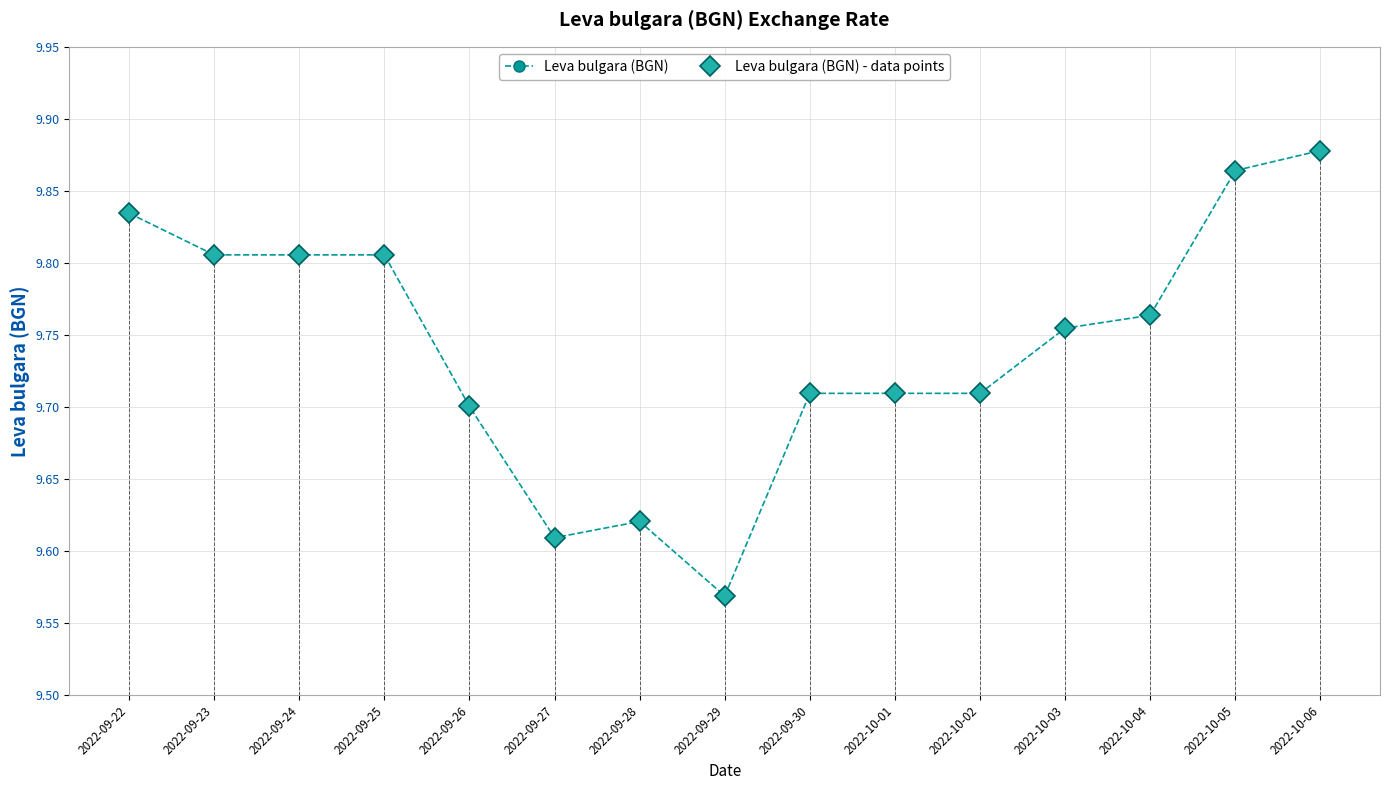

What is the difference between the Leva bulgara (BGN) - data points values at 2022-10-05 and 2022-09-30?

0.2